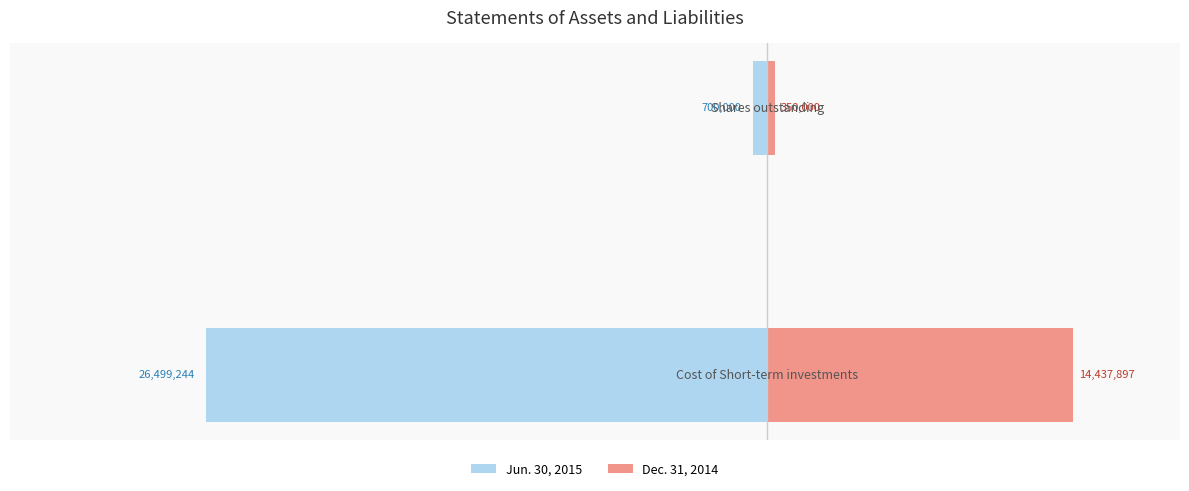

The value of Jun. 30, 2015 at 0 is -26499244. True or false?

True